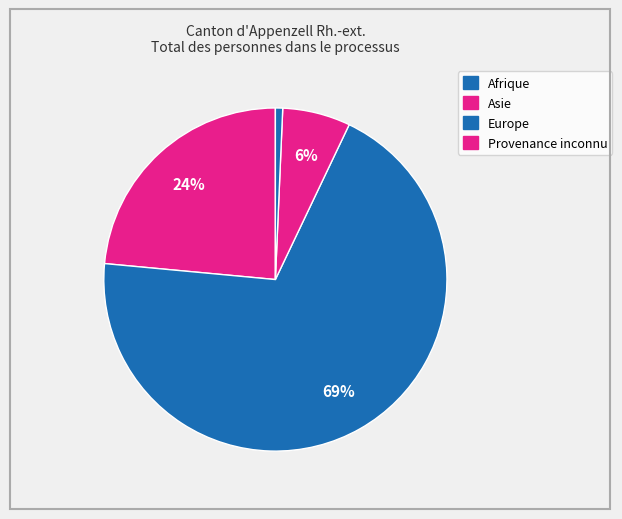

Count the number of slices in the pie.

4